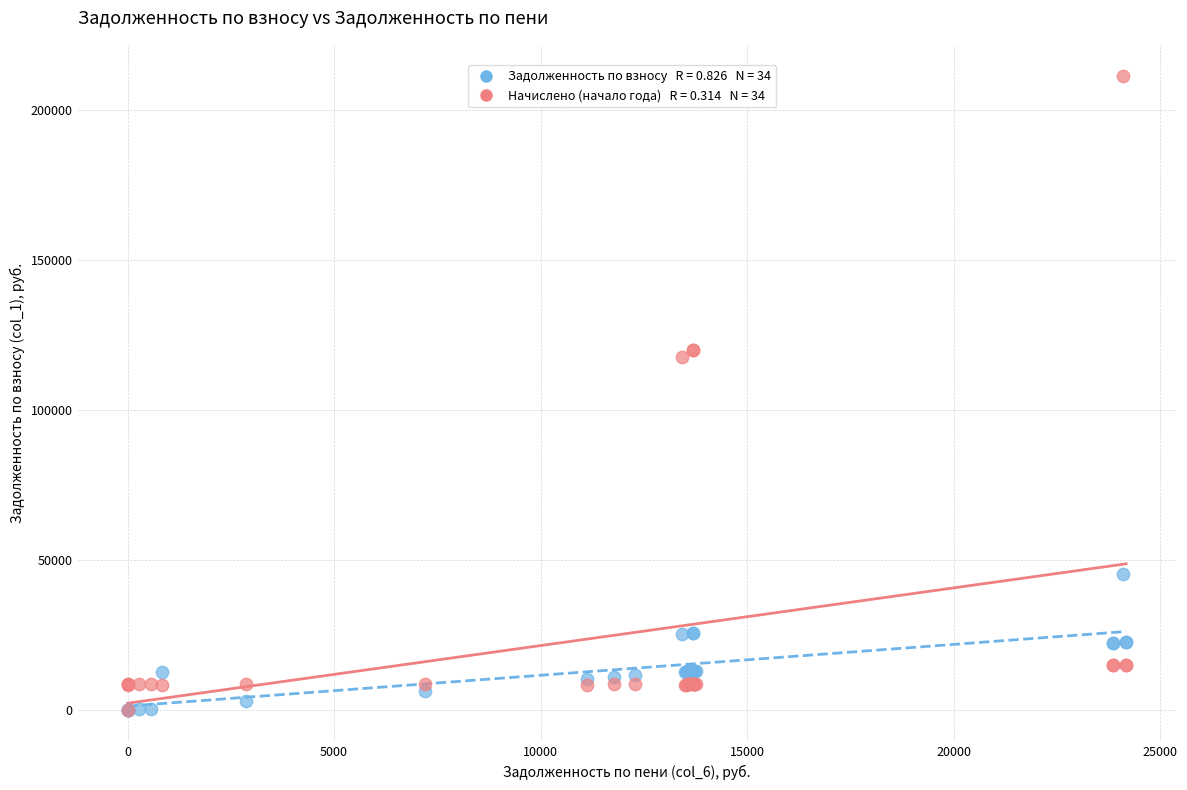

Across all series, what Y value is closest to 105507?

117497.1